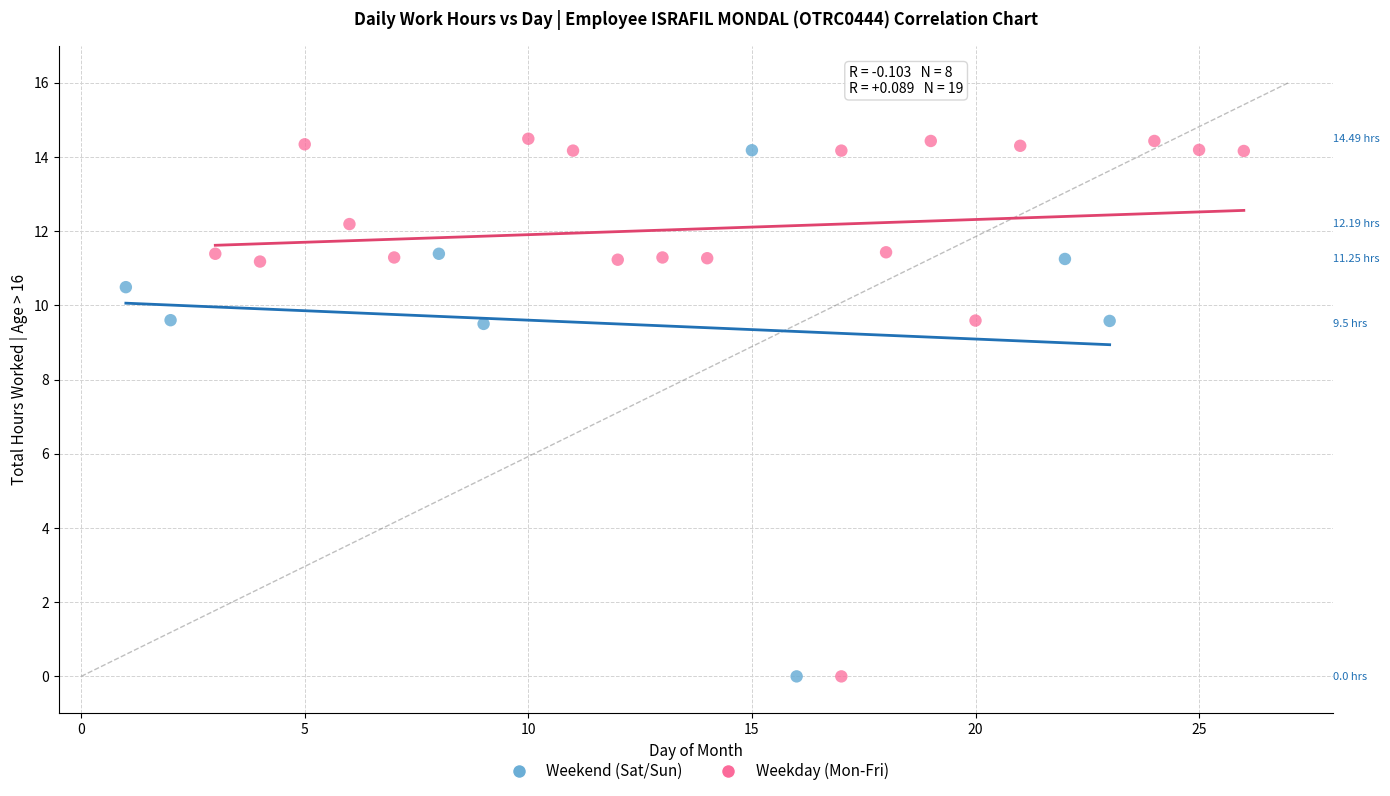

Which series reaches the maximum Y coordinate?

Weekday (Mon-Fri)